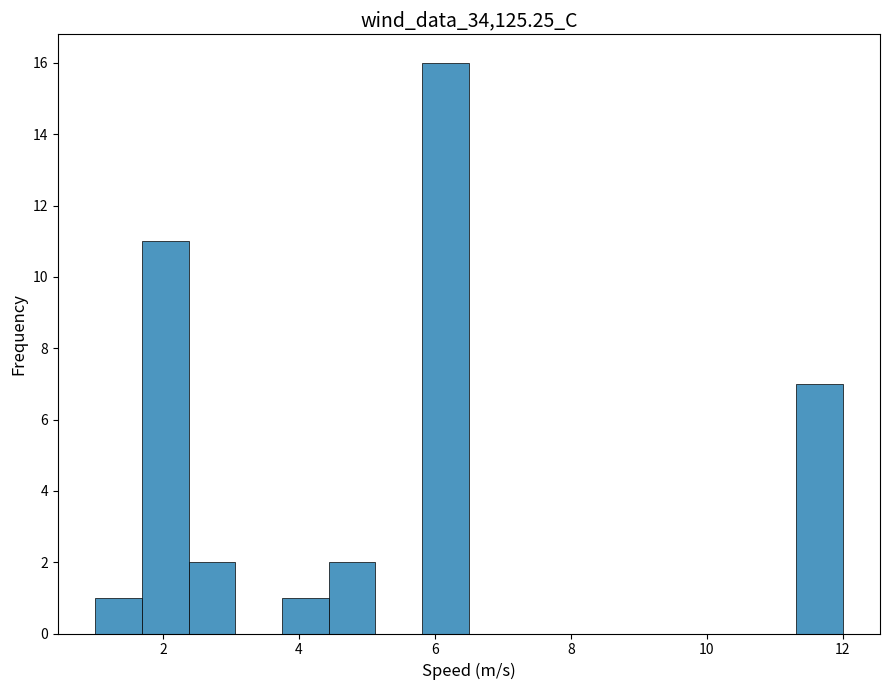

Around what value on the x-axis is the tallest bar? Give the approximate position of its centre, as read against the axis.

6.2